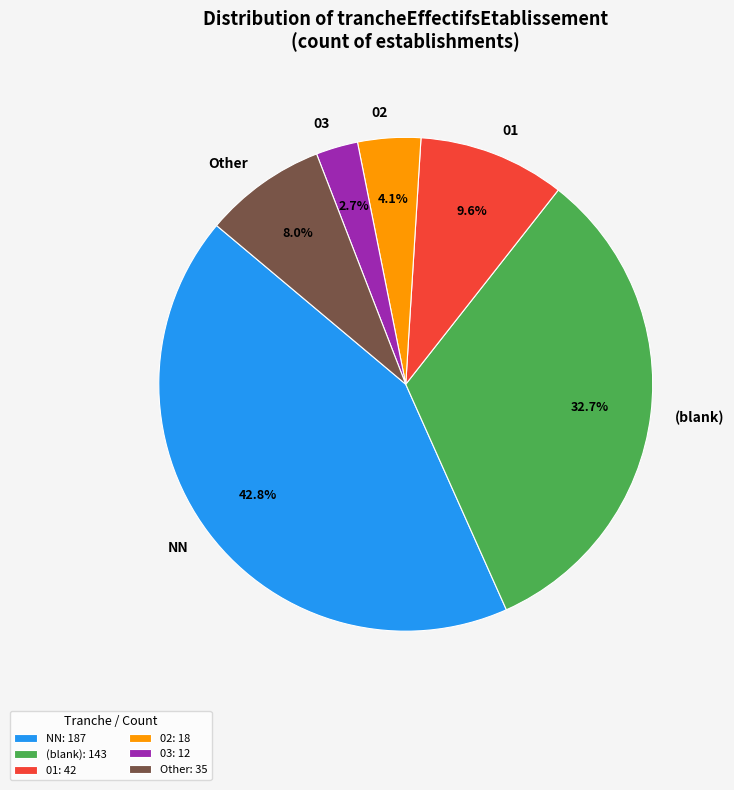

Which has a higher value, NN or 01?

NN